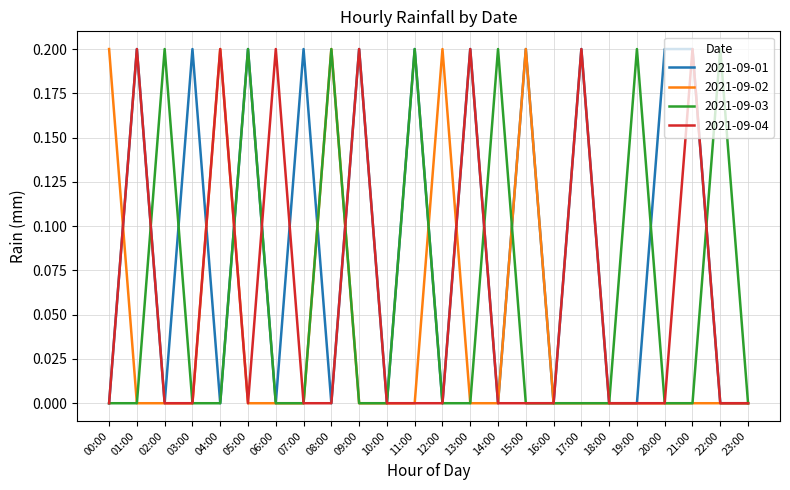

Which series has the largest total across all categories?

2021-09-01